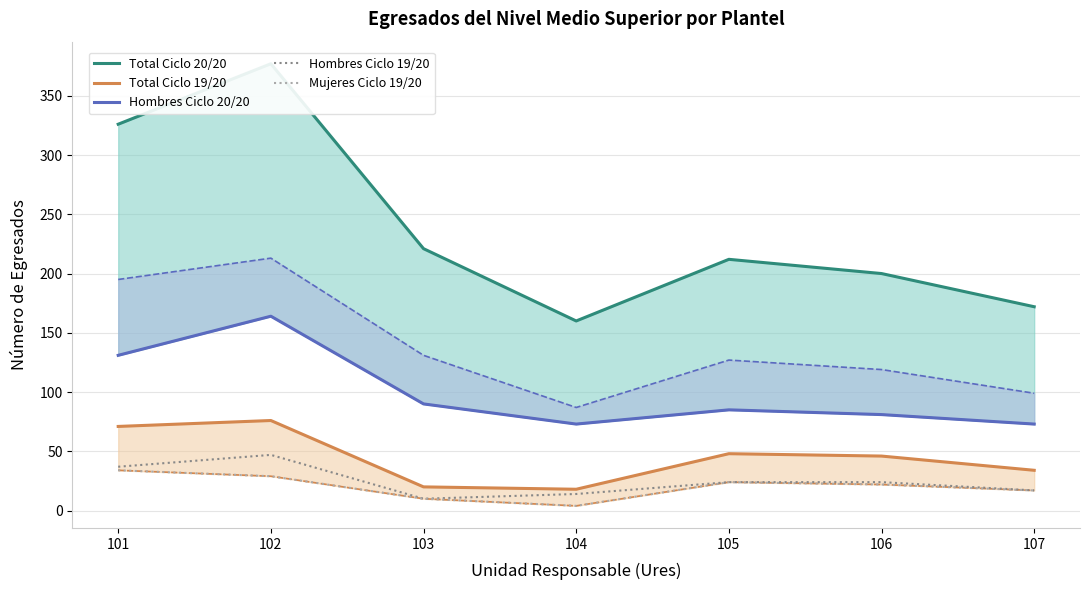

Reading left to right, list all the values displayed in this chart.

Total Ciclo 20/20: 101=326	102=377	103=221	104=160	105=212	106=200	107=172
Total Ciclo 19/20: 101=71	102=76	103=20	104=18	105=48	106=46	107=34
Hombres Ciclo 20/20: 101=131	102=164	103=90	104=73	105=85	106=81	107=73
Hombres Ciclo 19/20: 101=37	102=47	103=10	104=14	105=24	106=24	107=17
Mujeres Ciclo 19/20: 101=34	102=29	103=10	104=4	105=24	106=22	107=17